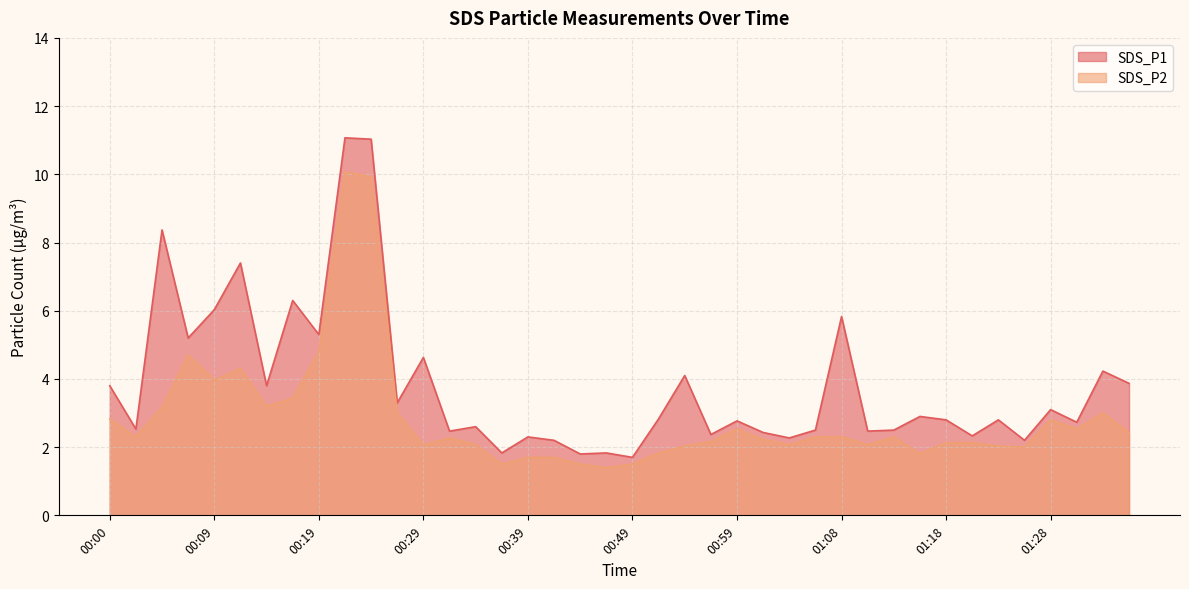

At which label is SDS_P1 closest to 6?

00:09